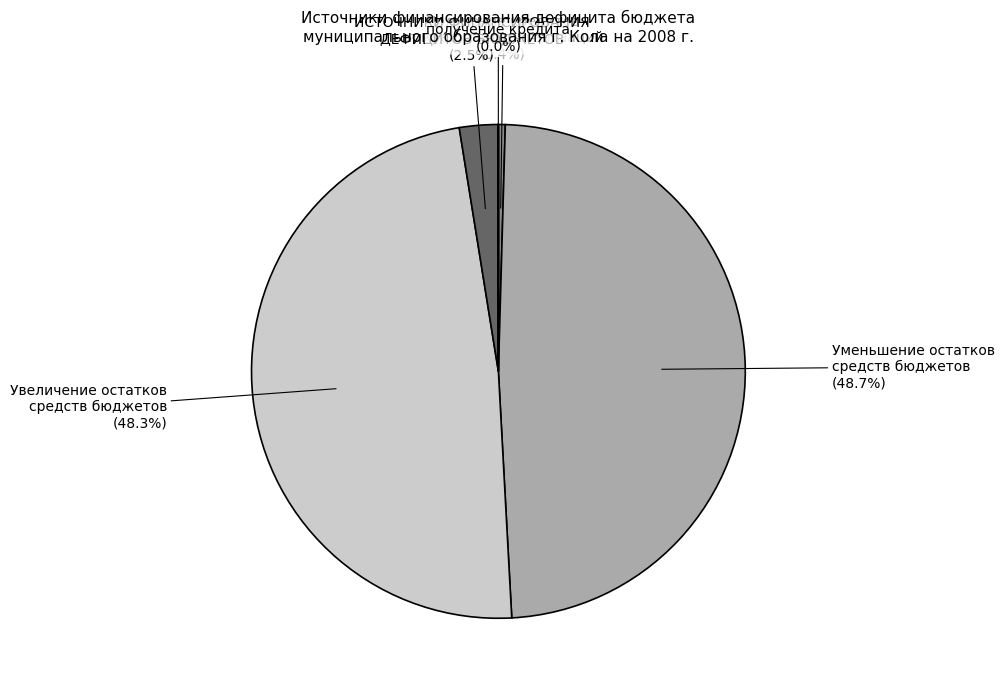

Is there any slice that represents more than half of the pie?

No